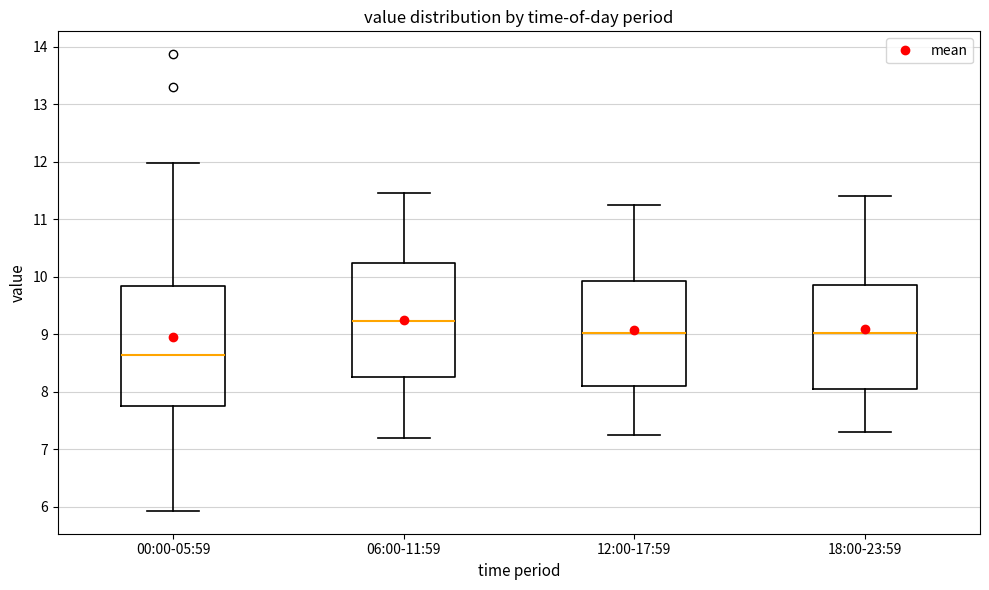

Where does the lower whisker of the box for 00:00-05:59 end on the y-axis? The values are not printed on the chart, so give them approximately, as read against the axis.

5.9